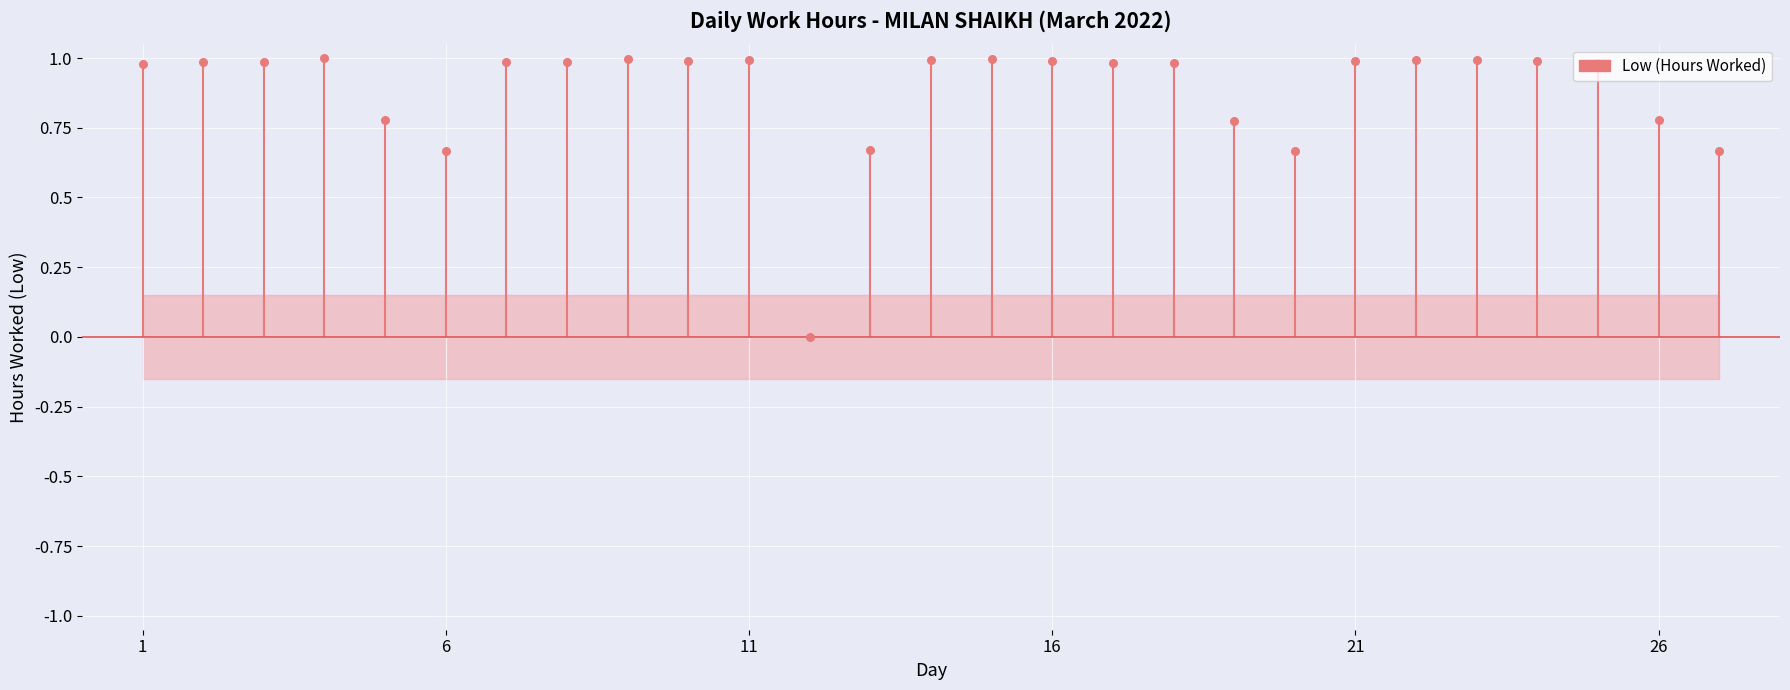

Which has a higher value, 22 or 10?

22